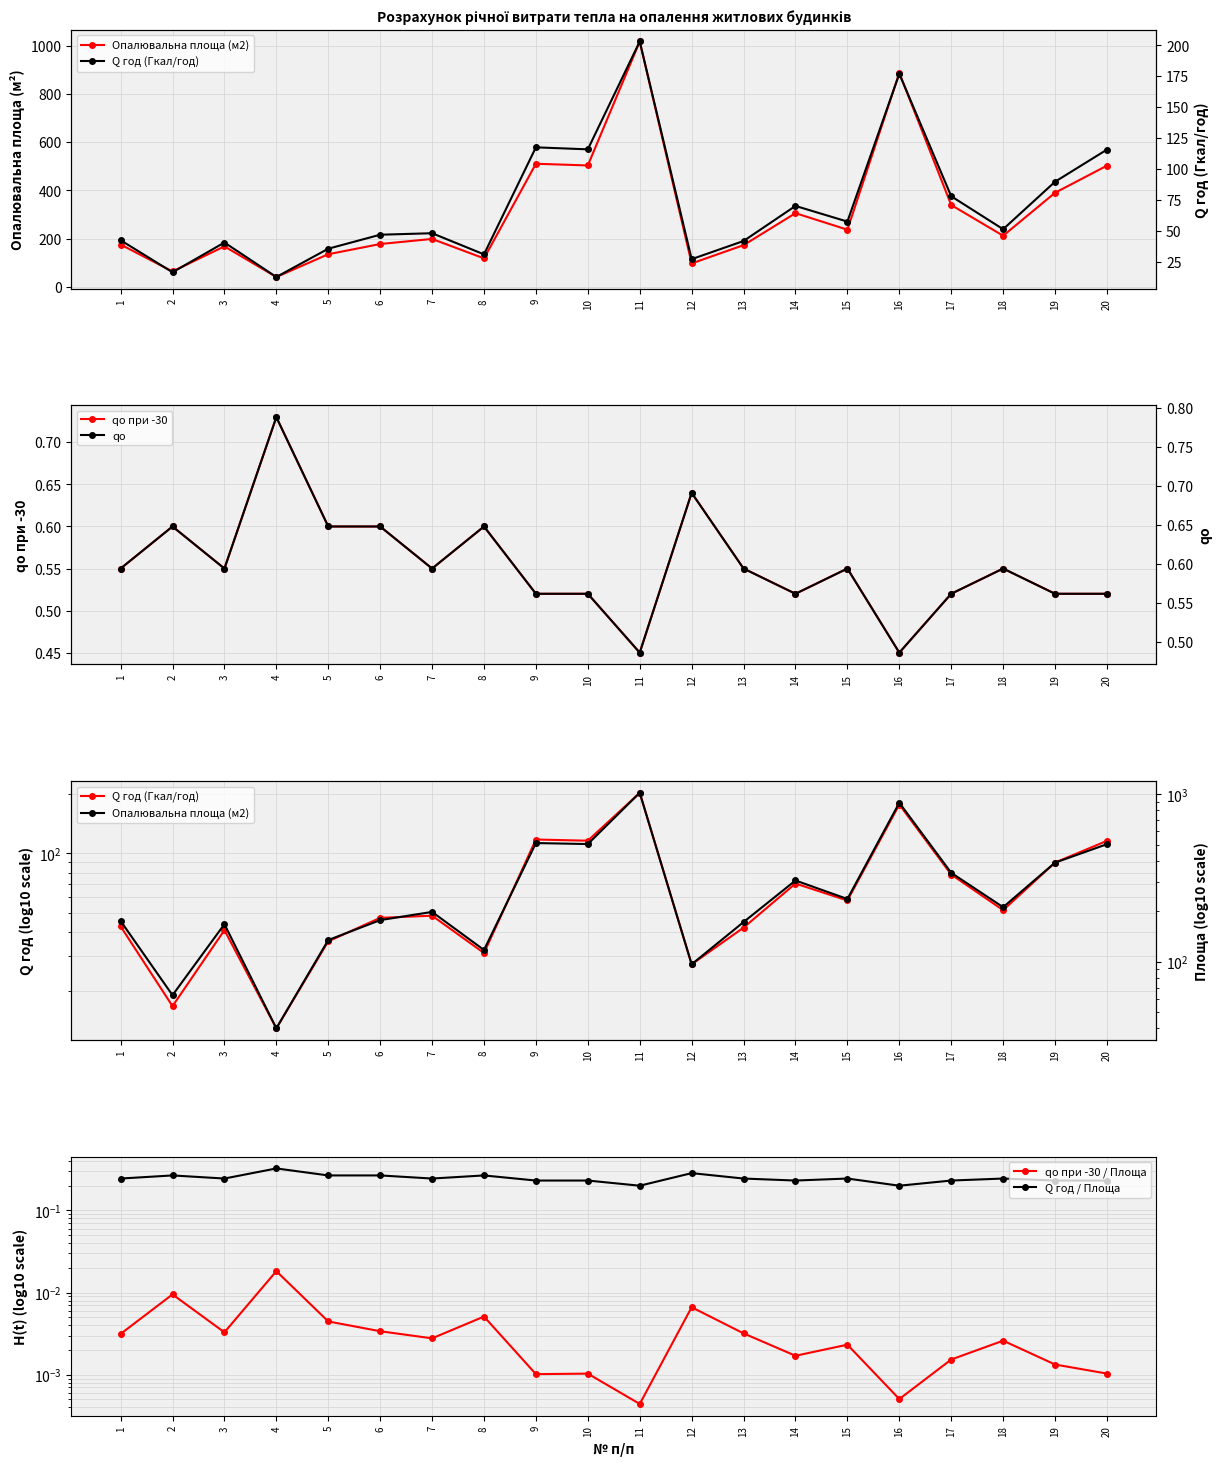

What are all the series names shown in the legend?

Опалювальна площа (м2), Q год (Гкал/год), qo при -30, qo, qo при -30 / Площа, Q год / Площа